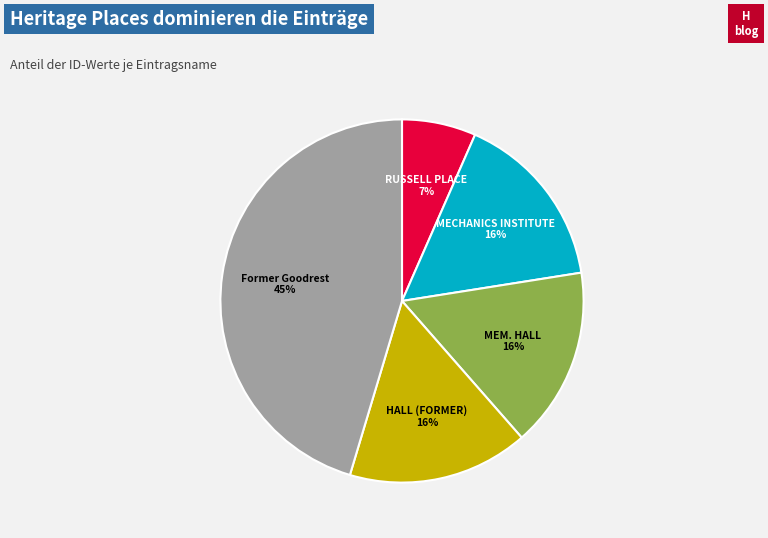

Approximately how many times larger is the value at RUSSELL PLACE 7% compared to MEM. HALL 16%?

0.4